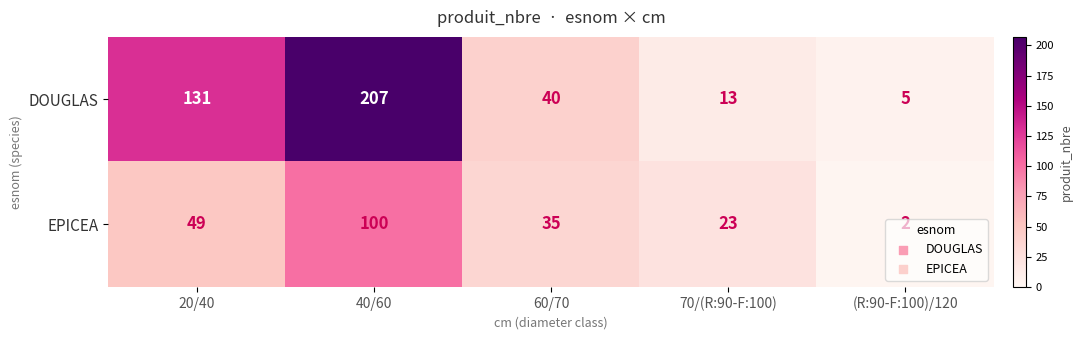

At which label is DOUGLAS closest to 106?

20/40